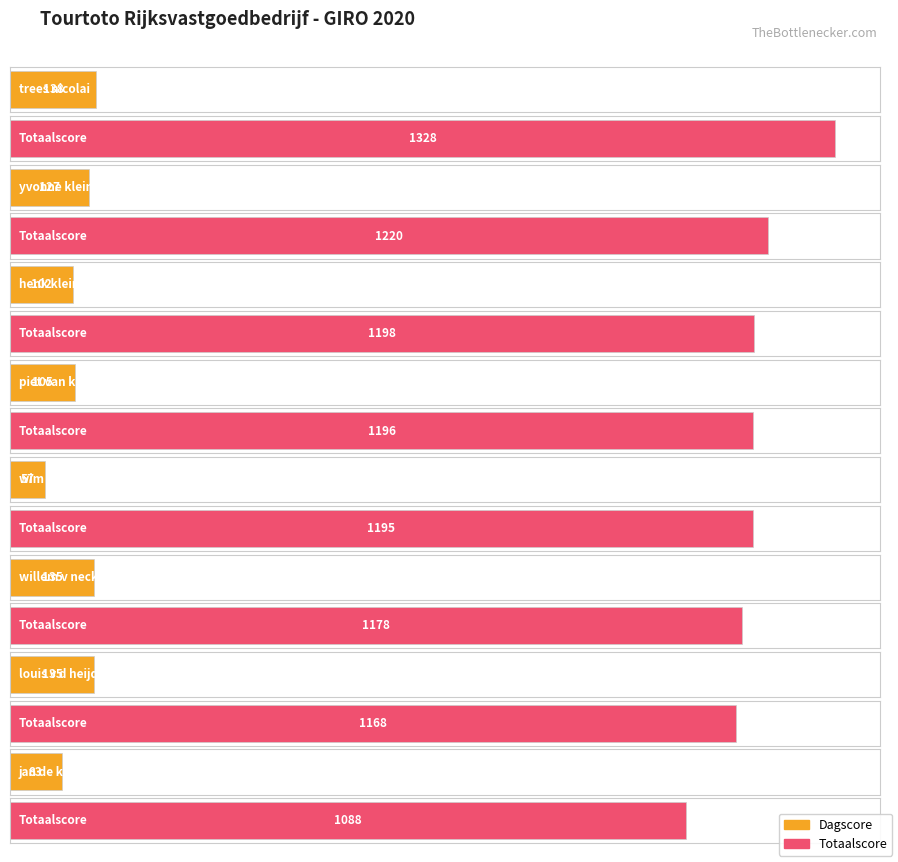

Rank the series by their average value, from highest to lowest.

Totaalscore, Dagscore